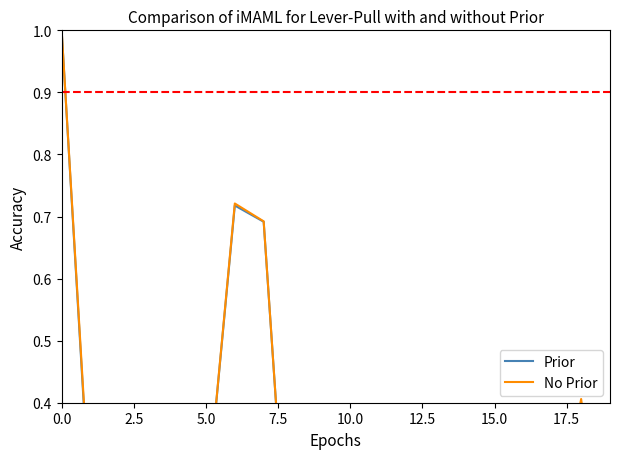

Which series has the largest total across all categories?

No Prior